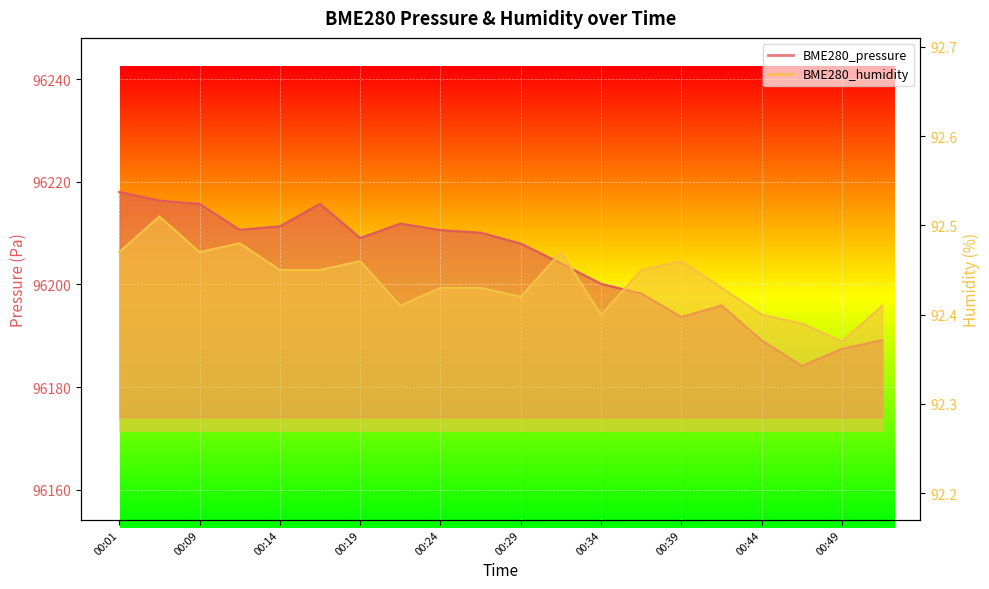

Between 00:46 and 00:42, which is larger?

00:42